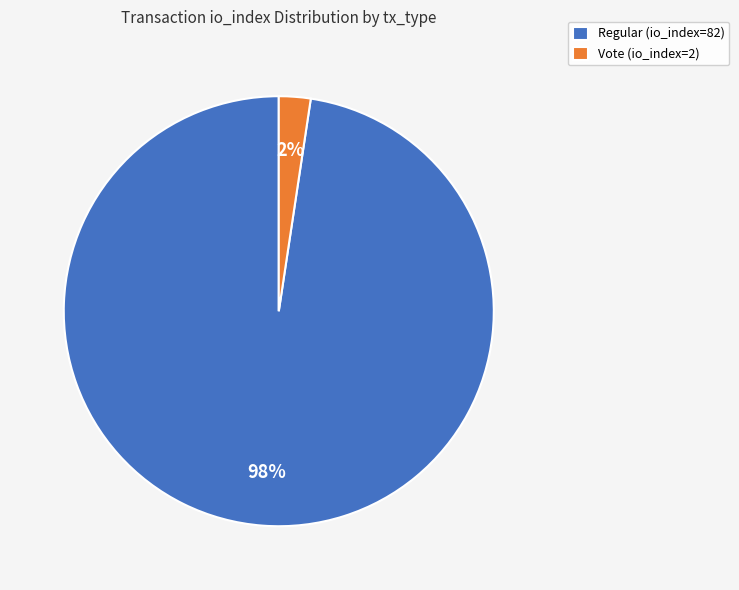

Does Vote (io_index=2) account for over 50% of the chart?

No